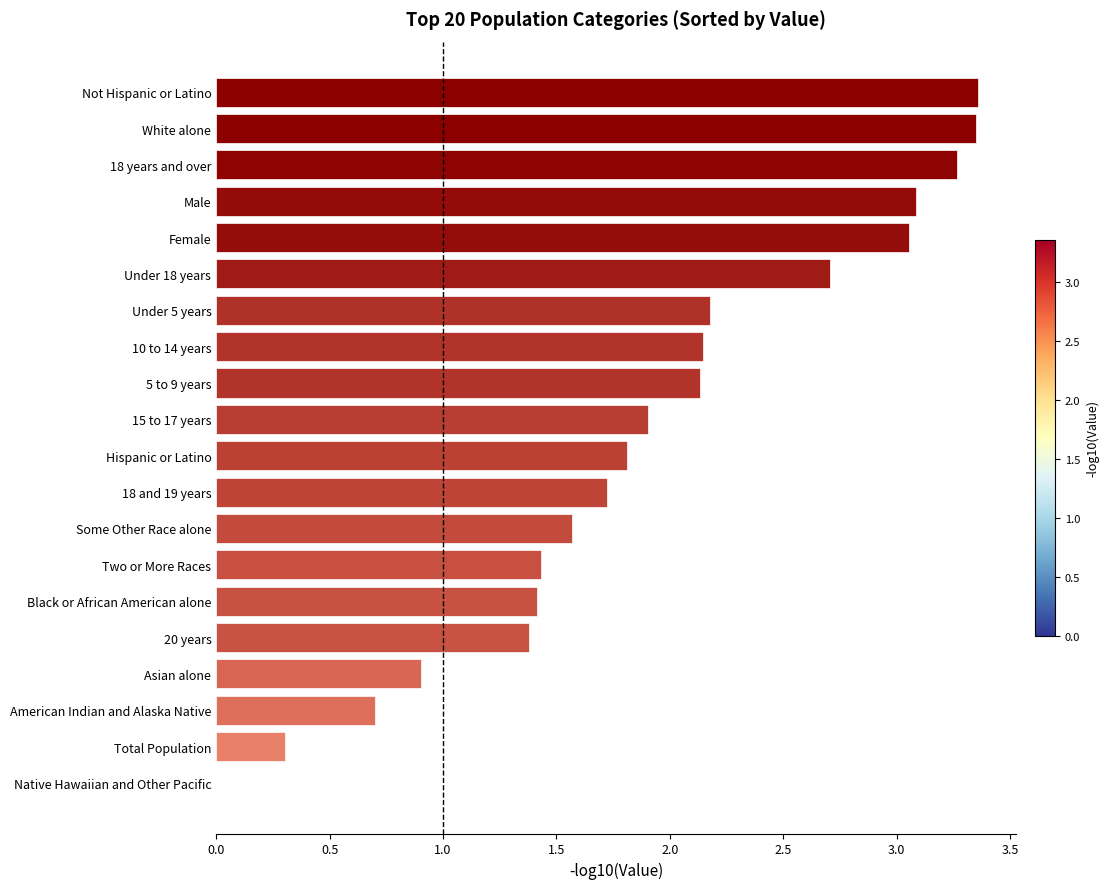

What is the sum of all values?

38.4